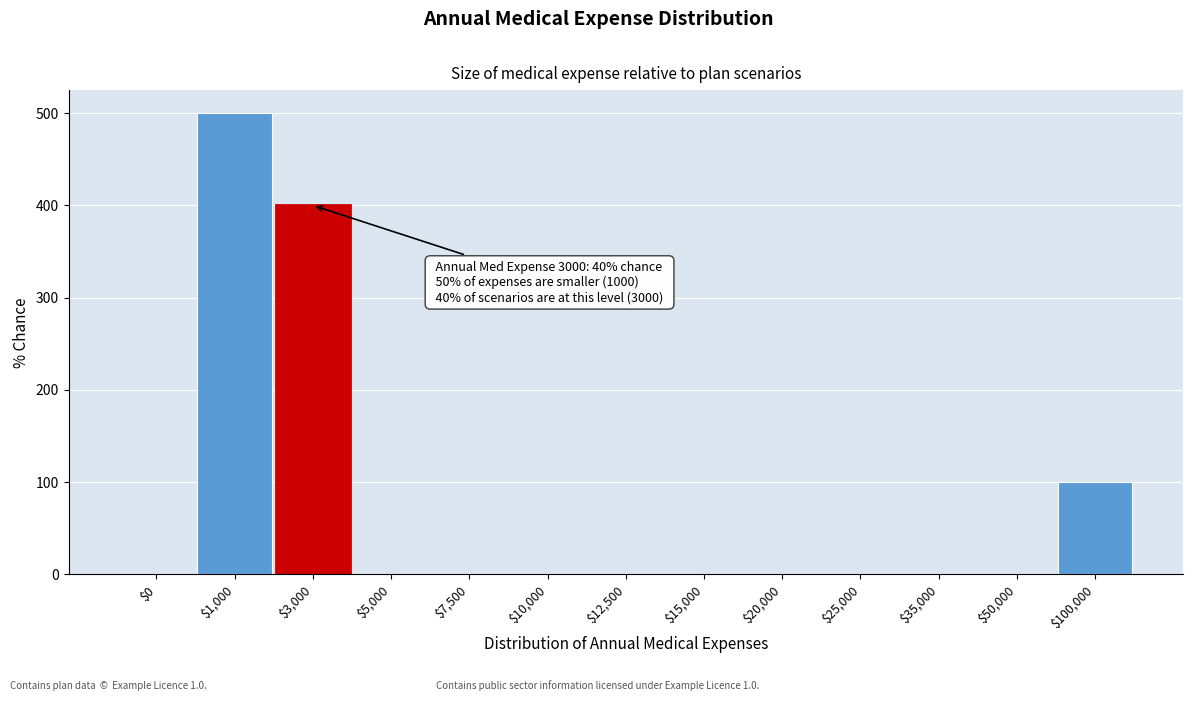

The value at $15,000 is 0. True or false?

True